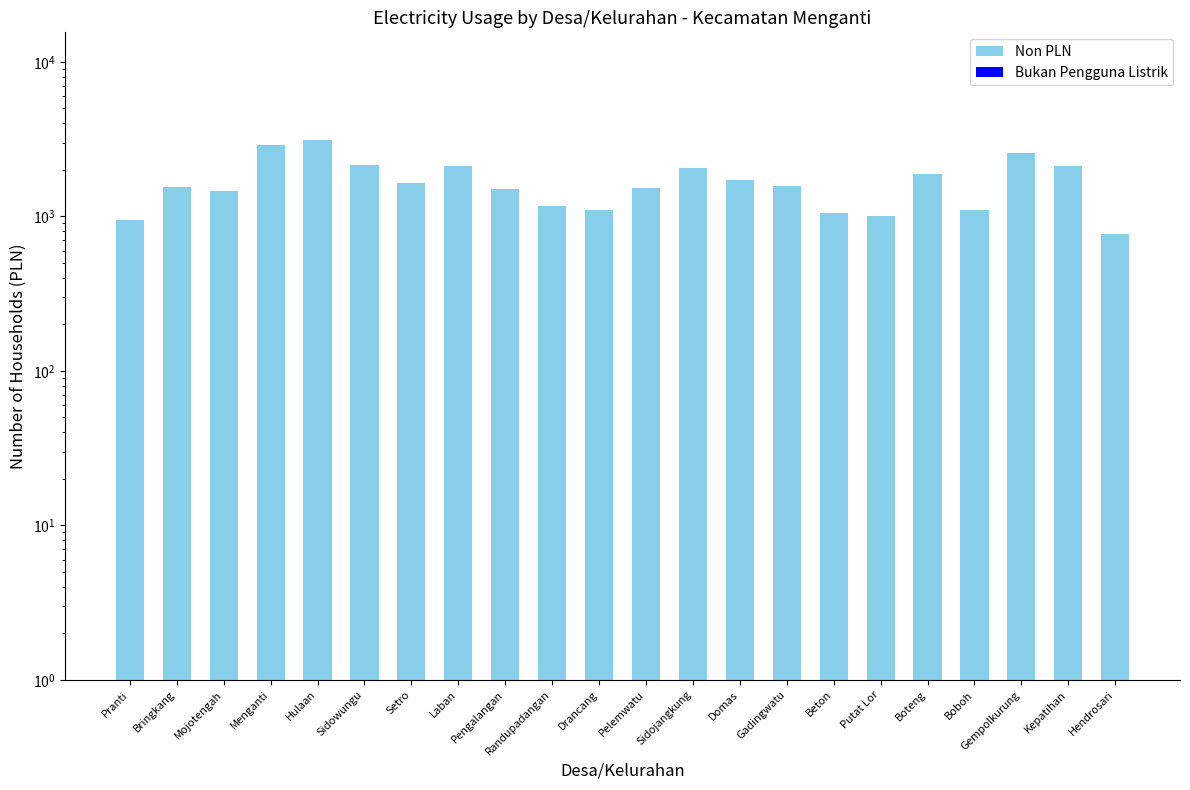

What are all the series names shown in the legend?

Non PLN, Bukan Pengguna Listrik